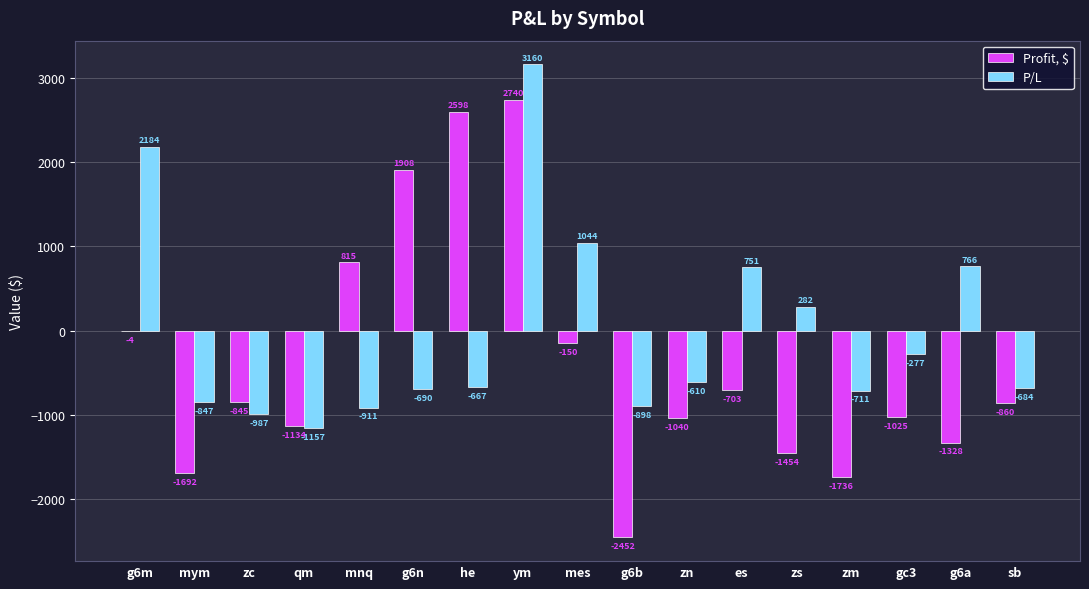

What is the difference between the Profit, $ values at zs and zn?

414